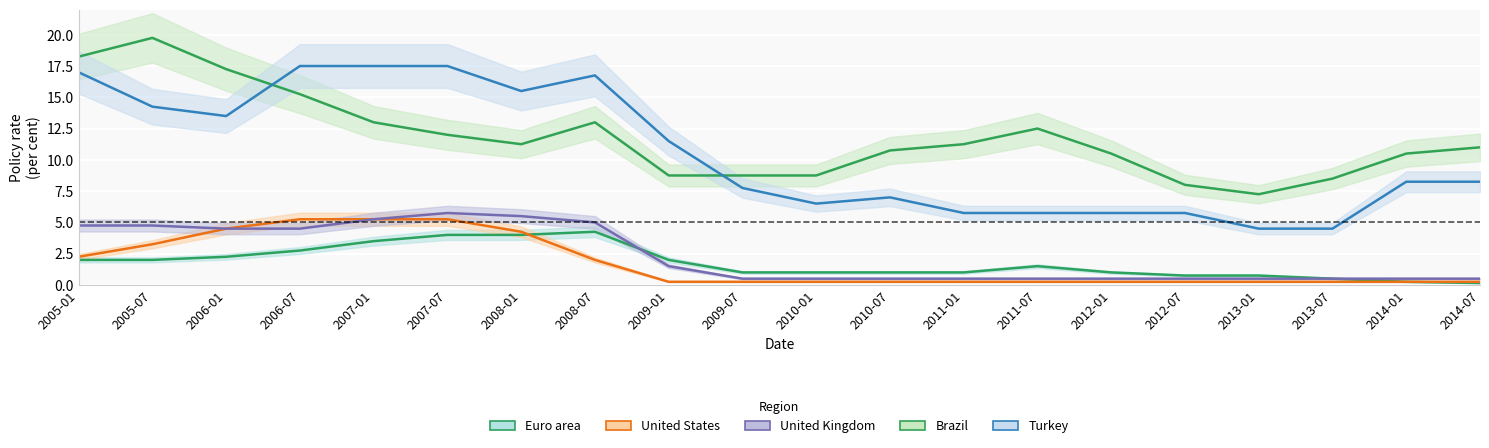

What is the spread (max minus min) of values at 2007-07?

13.5